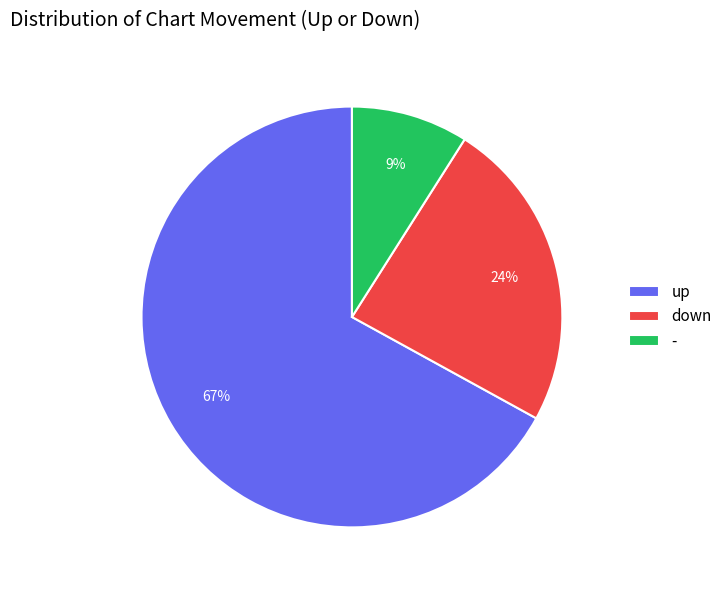

Is the sum of - and down greater than half?

No